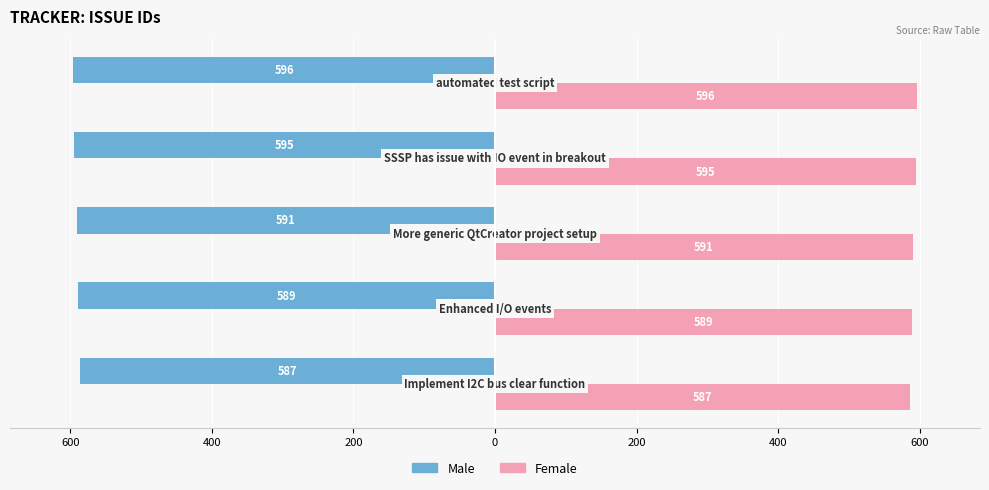

Which series has the widest spread of values?

Male